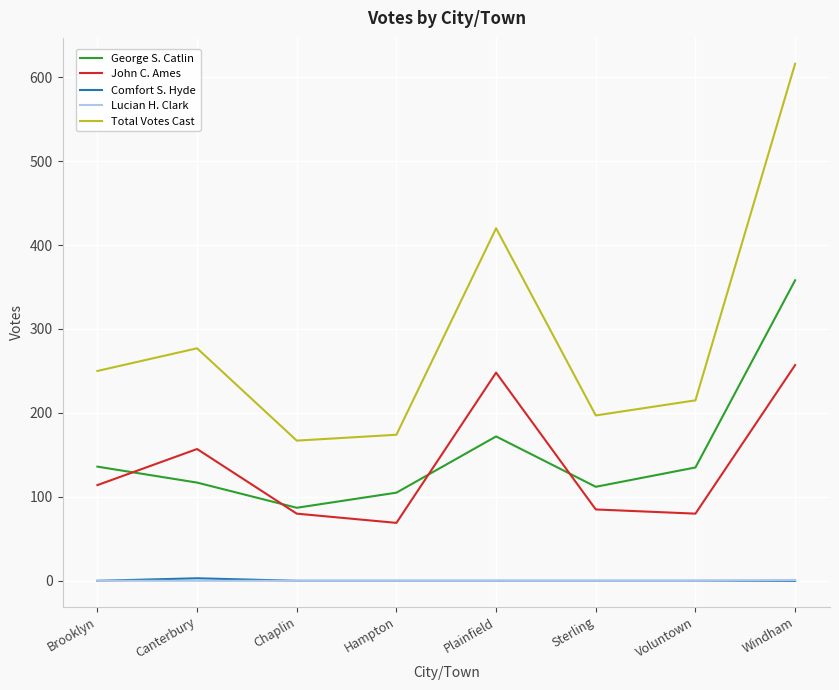

True or false: John C. Ames and Lucian H. Clark cross at least once.

False